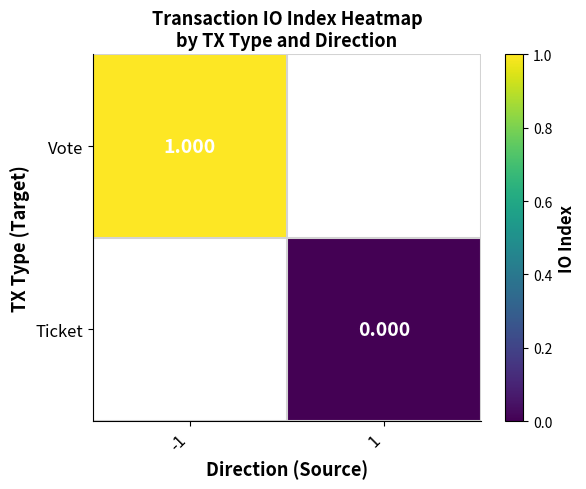

Is the value of Vote at -1 greater than the value of Ticket at 1?

Yes